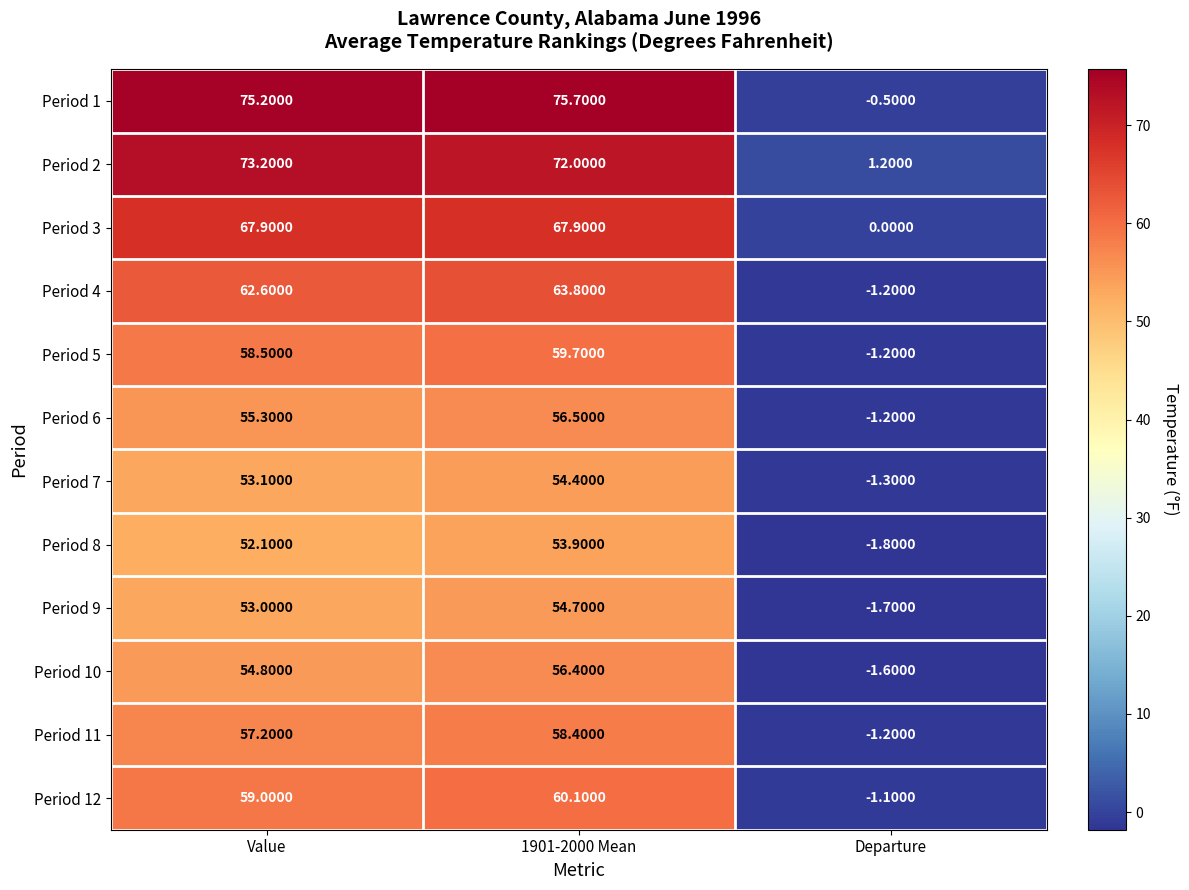

At which label does Period 2 reach its minimum?

Departure